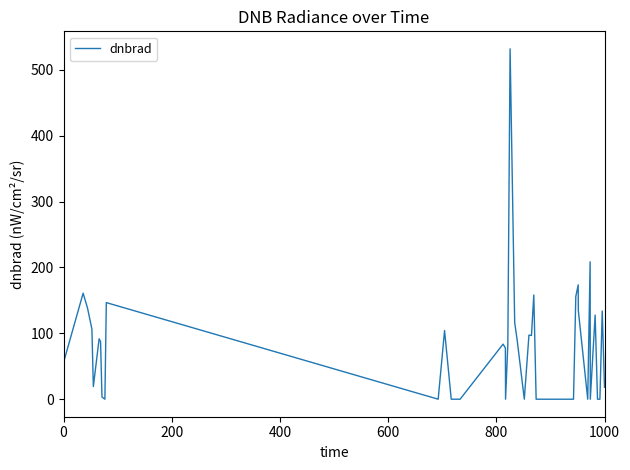

What is the difference between the maximum and minimum values?

531.4